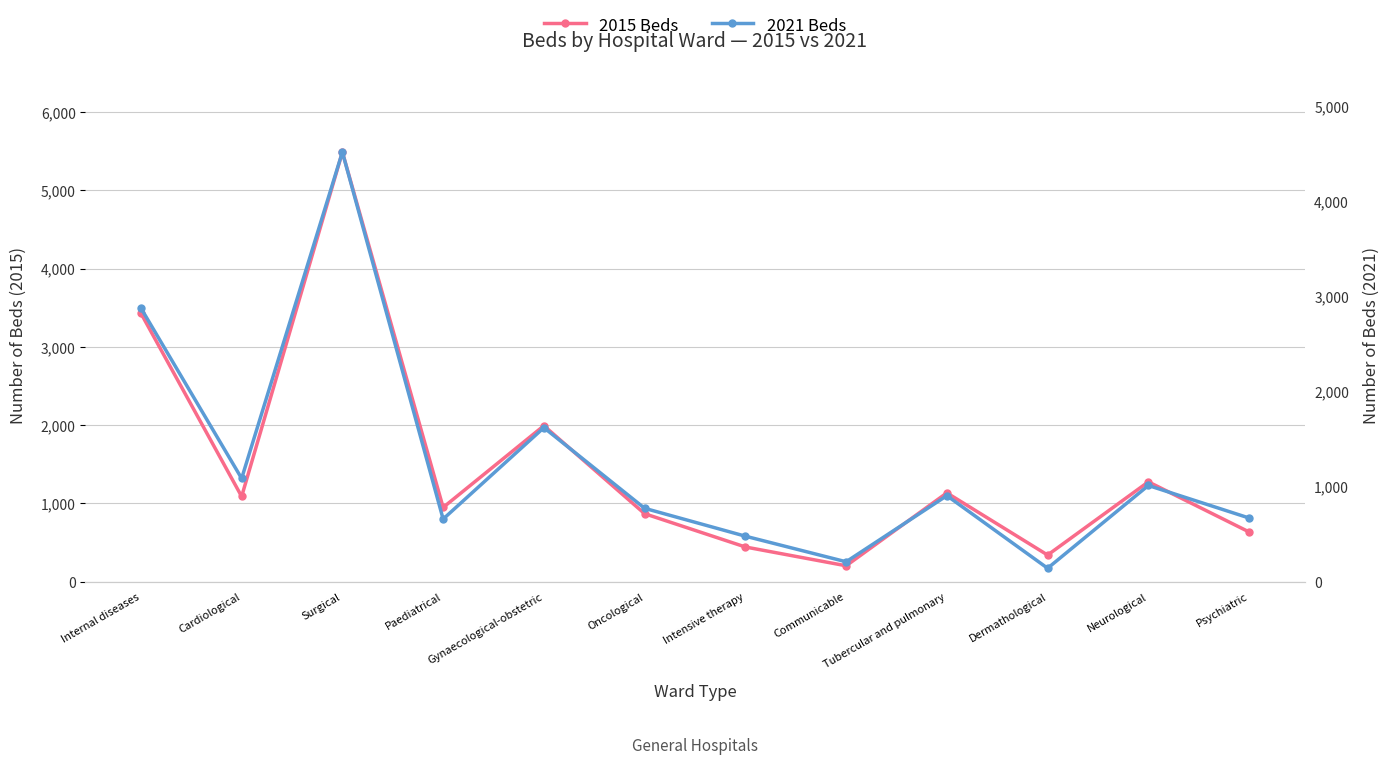

Reading left to right, extract all data points from this chart.

2015 Beds: Internal diseases=3429	Cardiological=1088	Surgical=5487	Paediatrical=948	Gynaecological-obstetric=1992	Oncological=868	Intensive therapy=443	Communicable=203	Tubercular and pulmonary=1134	Dermathological=340	Neurological=1275	Psychiatric=635
2021 Beds: Internal diseases=2876	Cardiological=1085	Surgical=4515	Paediatrical=658	Gynaecological-obstetric=1619	Oncological=771	Intensive therapy=478	Communicable=209	Tubercular and pulmonary=904	Dermathological=141	Neurological=1011	Psychiatric=669